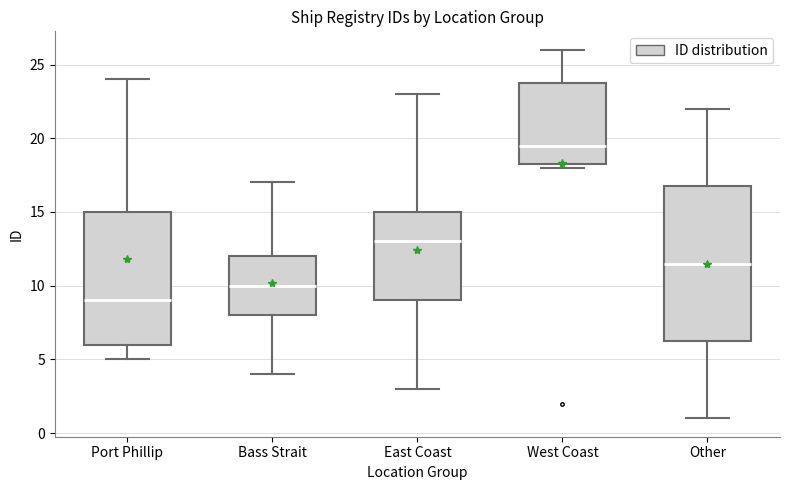

Reading left to right, read every box against the y-axis: the position of its median line, the range the box covers, and the ends of its whiskers. The values are not printed on the chart, so give them approximately, as read against the axis.

Port Phillip: median 9.0, box 6.0 to 15.0, whiskers 5.0 to 24.0
Bass Strait: median 10.0, box 8.0 to 12.0, whiskers 4.0 to 17.0
East Coast: median 13.0, box 9.0 to 15.0, whiskers 3.0 to 23.0
West Coast: median 19.5, box 18.5 to 24.0, whiskers 18.0 to 26.0
Other: median 11.5, box 6.5 to 17.0, whiskers 1.0 to 22.0